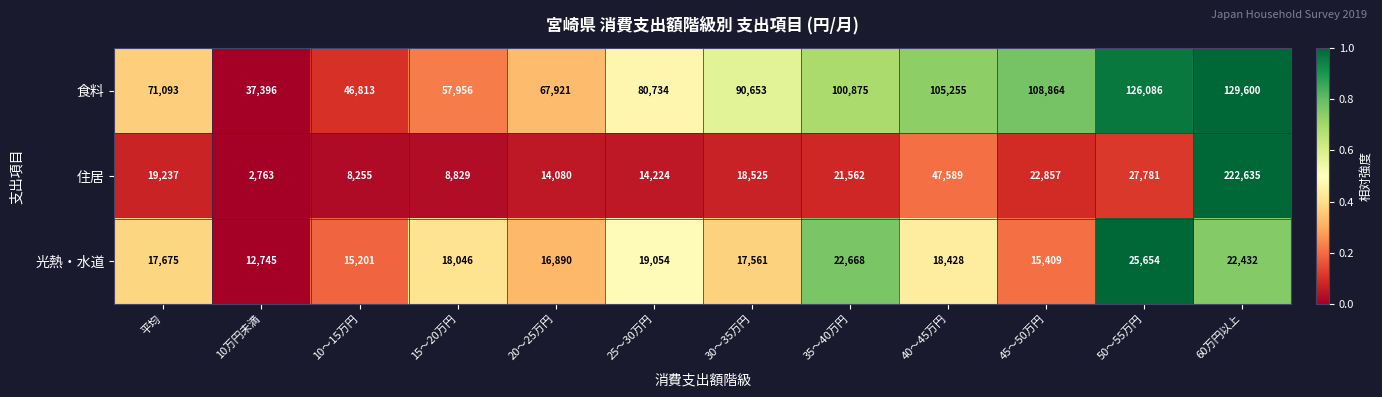

What is the difference between the second highest and second lowest values in the 光熱・水道 series?

7467